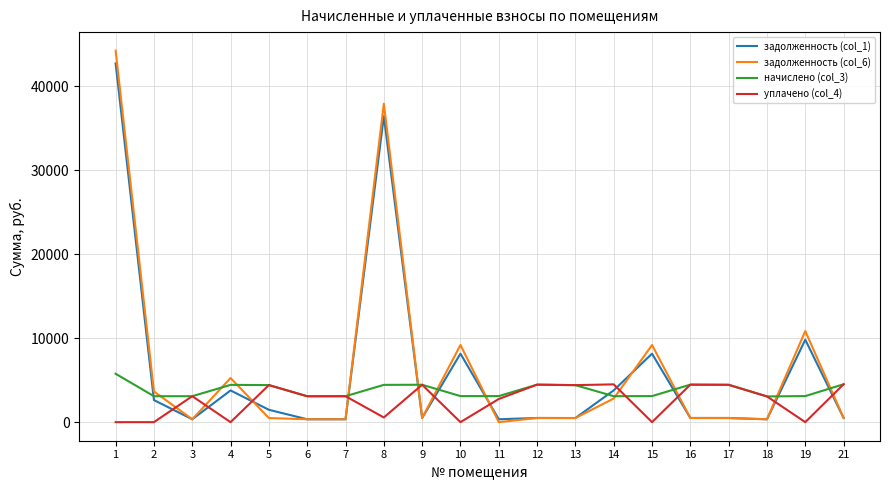

How many values in the задолженность (col_1) series are below 501?

10